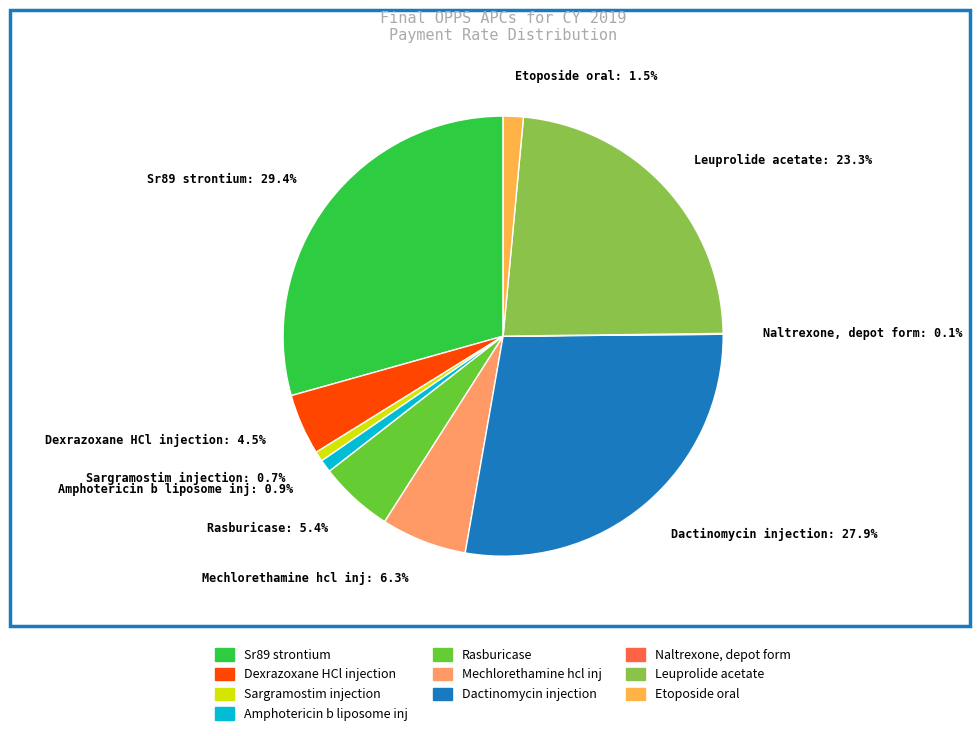

To the nearest percent, what portion does Amphotericin b liposome inj represent?

1%